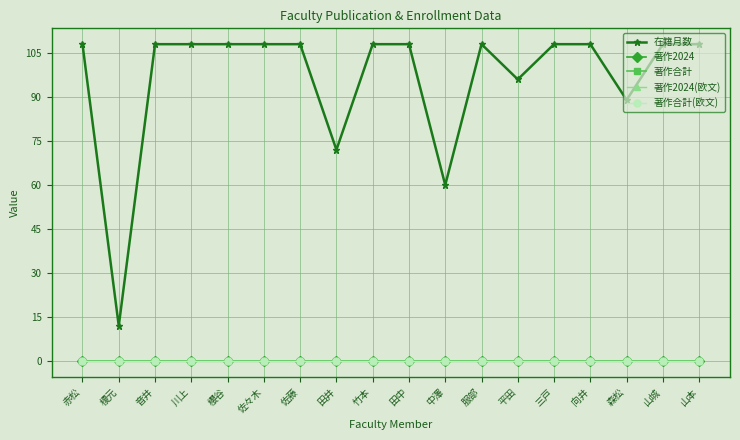

Rank the series by their maximum value, from highest to lowest.

在籍月数, 著作2024, 著作合計, 著作2024(欧文), 著作合計(欧文)